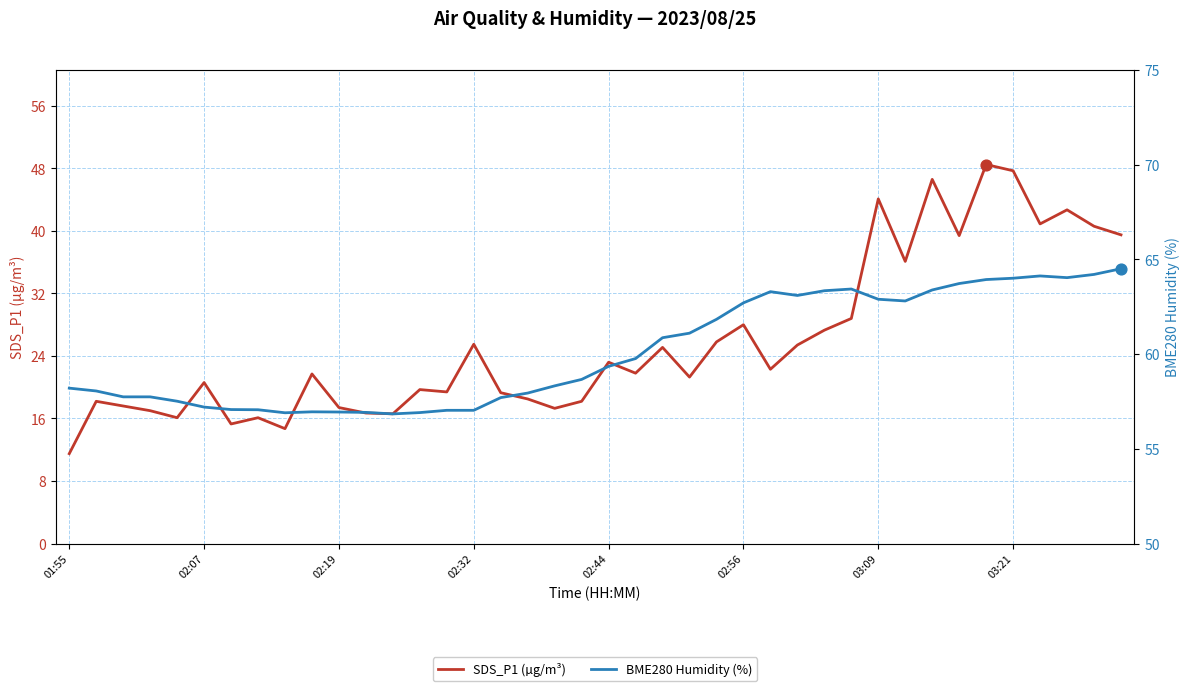

Which series has the largest total across all categories?

BME280 Humidity (%)